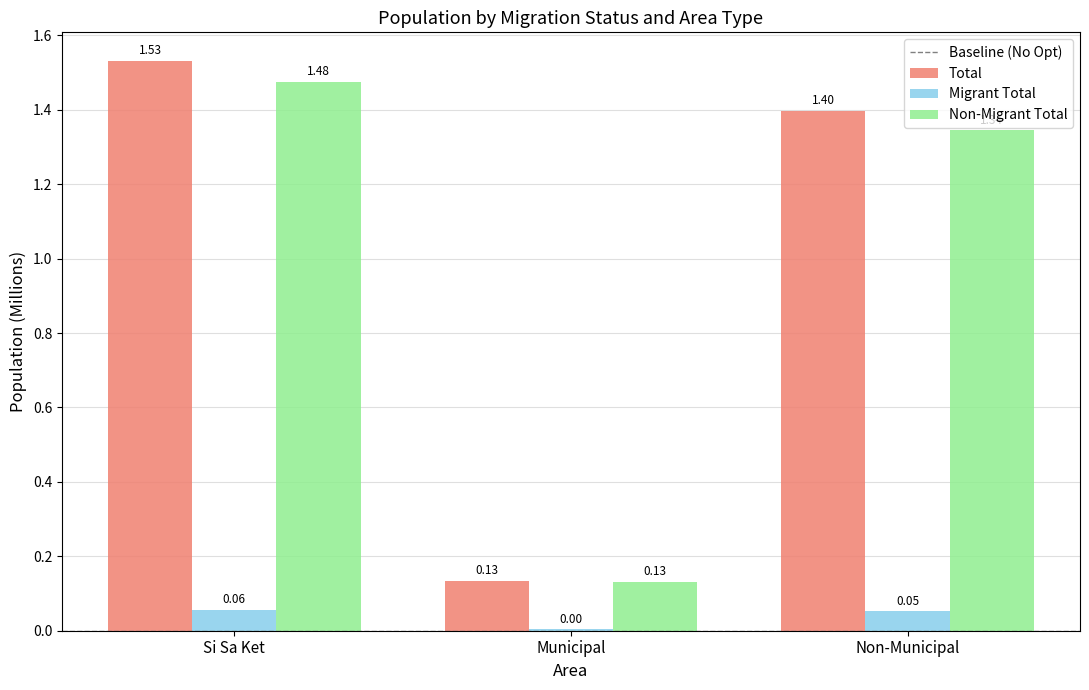

Where is Non-Migrant Total nearest to the value 0?

Municipal